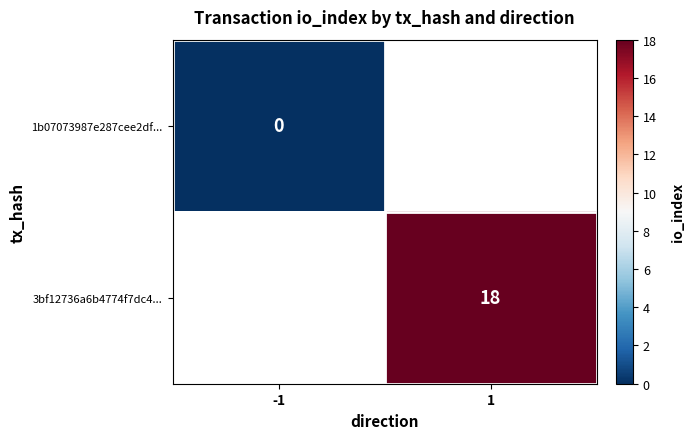

How many values in 3bf12736a6b4774f7dc4... are above zero?

1